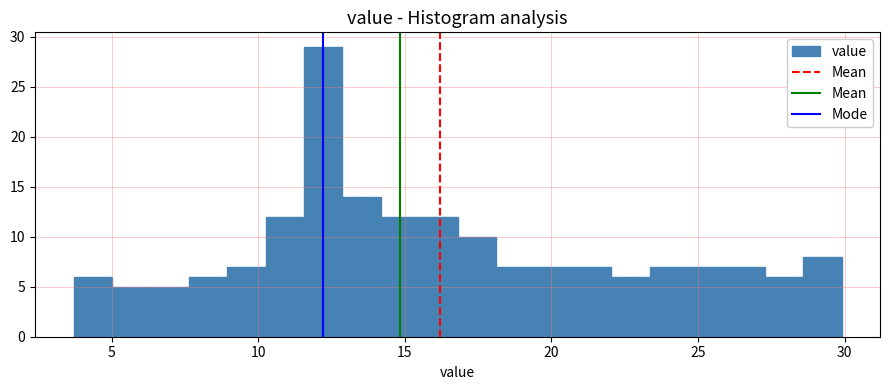

Read against the x-axis, roughly where is the centre of the tallest bar?

12.0